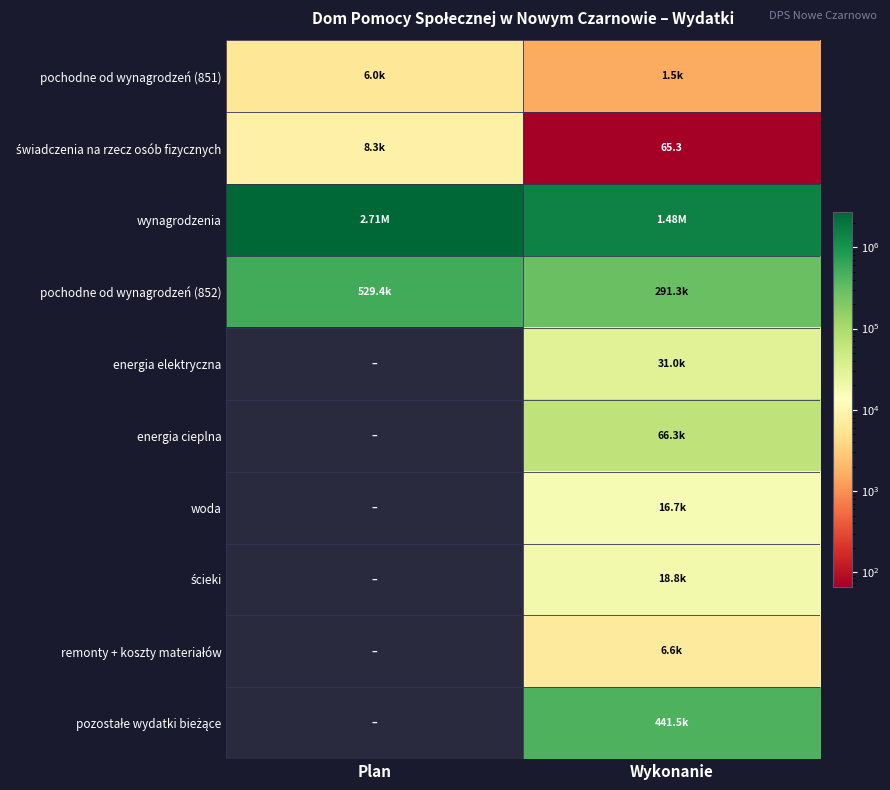

Which has a higher value, Plan or Wykonanie?

Plan